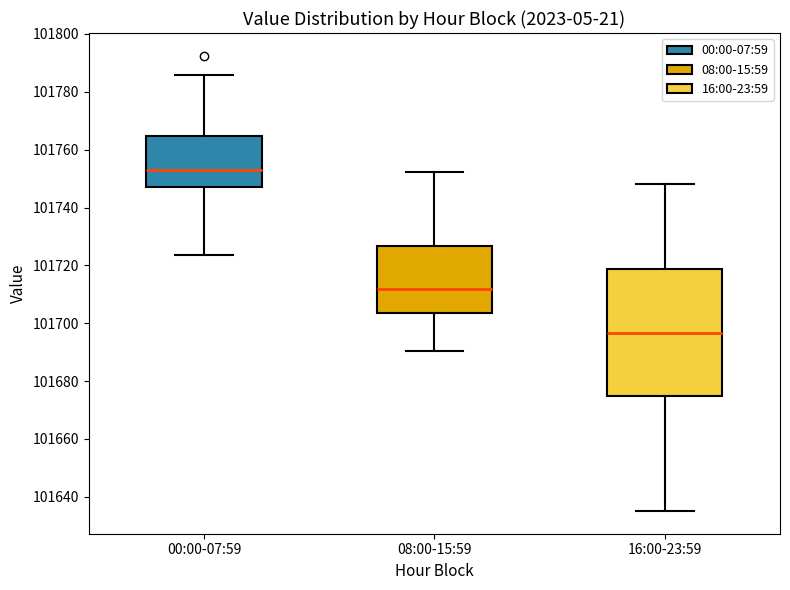

Where is the upper edge of the box for 16:00-23:59 on the y-axis? The values are not printed on the chart, so give them approximately, as read against the axis.

101718